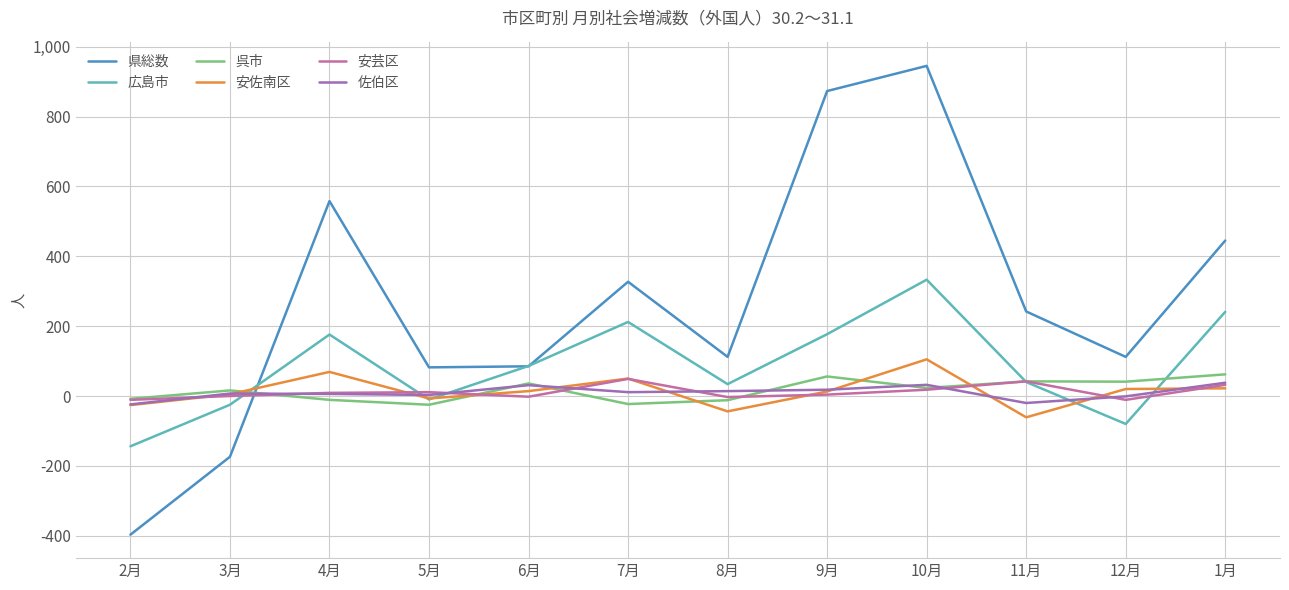

Which series has the largest range (max minus min)?

県総数